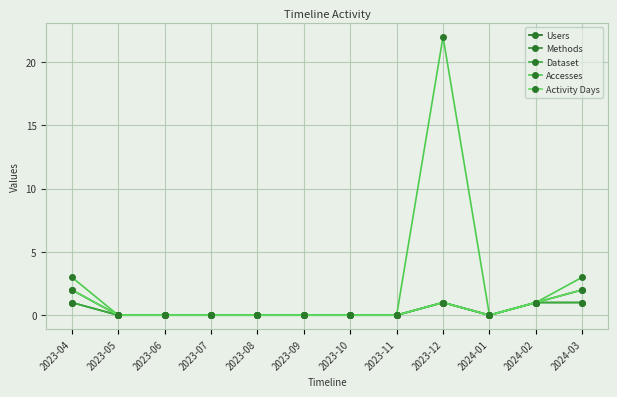

Reading left to right, transcribe all the data shown in this chart.

Users: 2023-04=2	2023-05=0	2023-06=0	2023-07=0	2023-08=0	2023-09=0	2023-10=0	2023-11=0	2023-12=1	2024-01=0	2024-02=1	2024-03=2
Methods: 2023-04=1	2023-05=0	2023-06=0	2023-07=0	2023-08=0	2023-09=0	2023-10=0	2023-11=0	2023-12=1	2024-01=0	2024-02=1	2024-03=1
Dataset: 2023-04=1	2023-05=0	2023-06=0	2023-07=0	2023-08=0	2023-09=0	2023-10=0	2023-11=0	2023-12=1	2024-01=0	2024-02=1	2024-03=1
Accesses: 2023-04=3	2023-05=0	2023-06=0	2023-07=0	2023-08=0	2023-09=0	2023-10=0	2023-11=0	2023-12=22	2024-01=0	2024-02=1	2024-03=3
Activity Days: 2023-04=2	2023-05=0	2023-06=0	2023-07=0	2023-08=0	2023-09=0	2023-10=0	2023-11=0	2023-12=1	2024-01=0	2024-02=1	2024-03=2